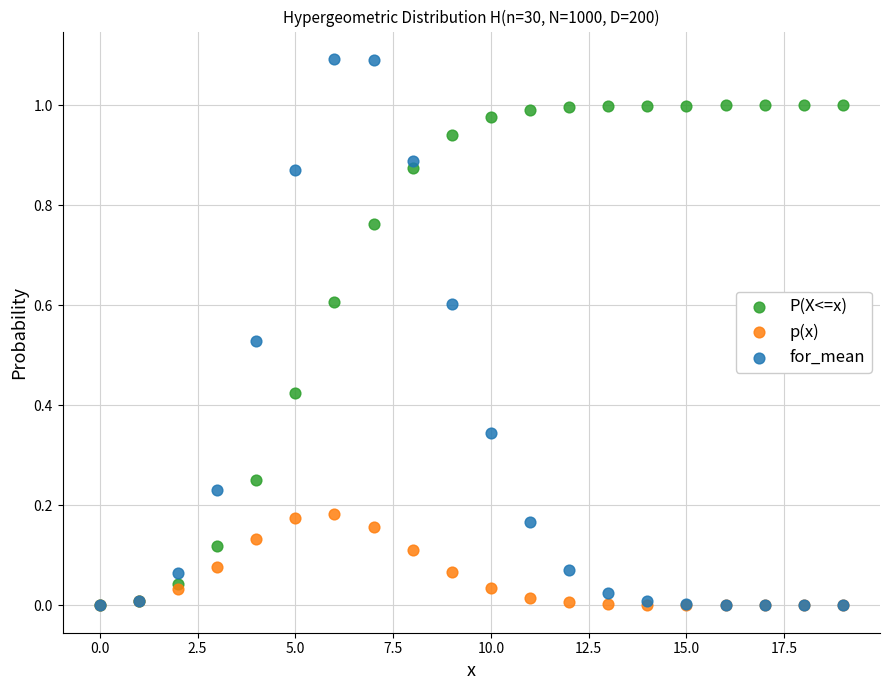

What are all the series names shown in the legend?

P(X<=x), p(x), for_mean